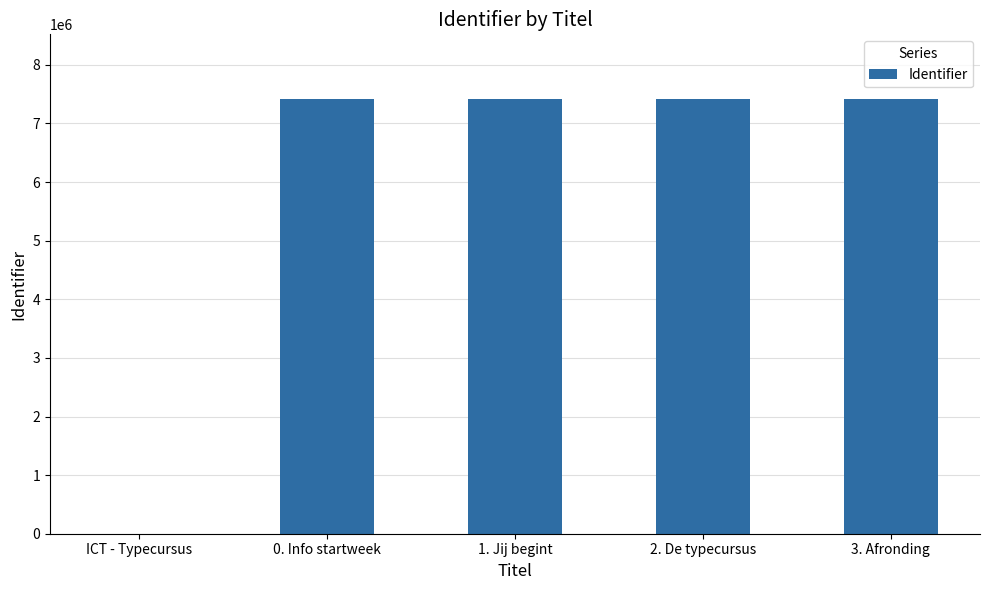

What is the maximum value shown in the chart?

7409151